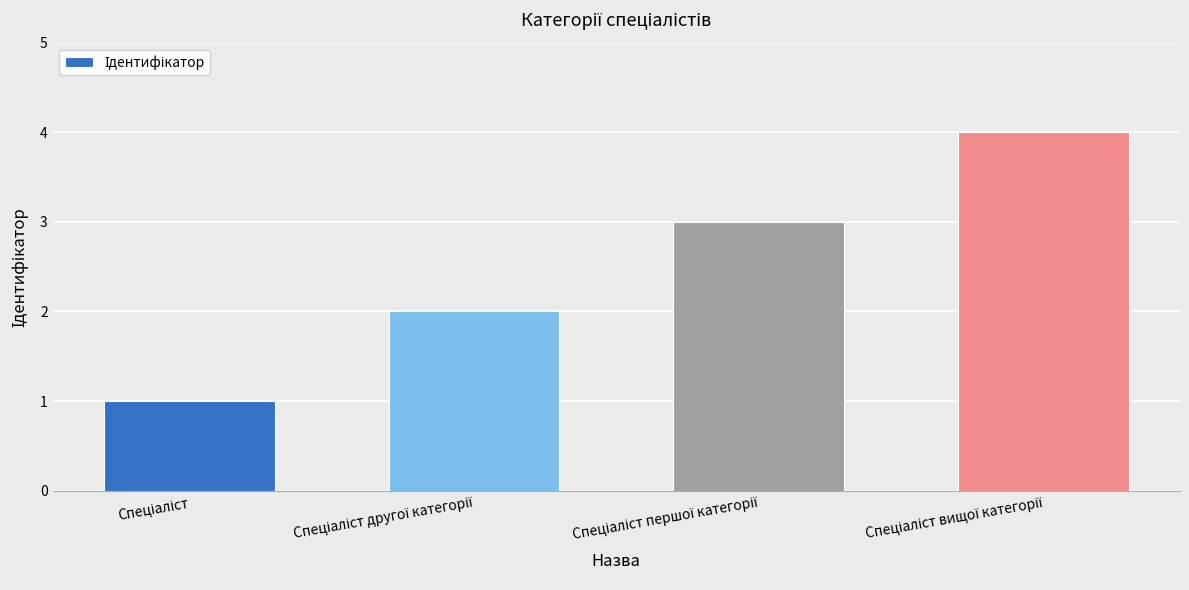

What is the sum of all values?

10